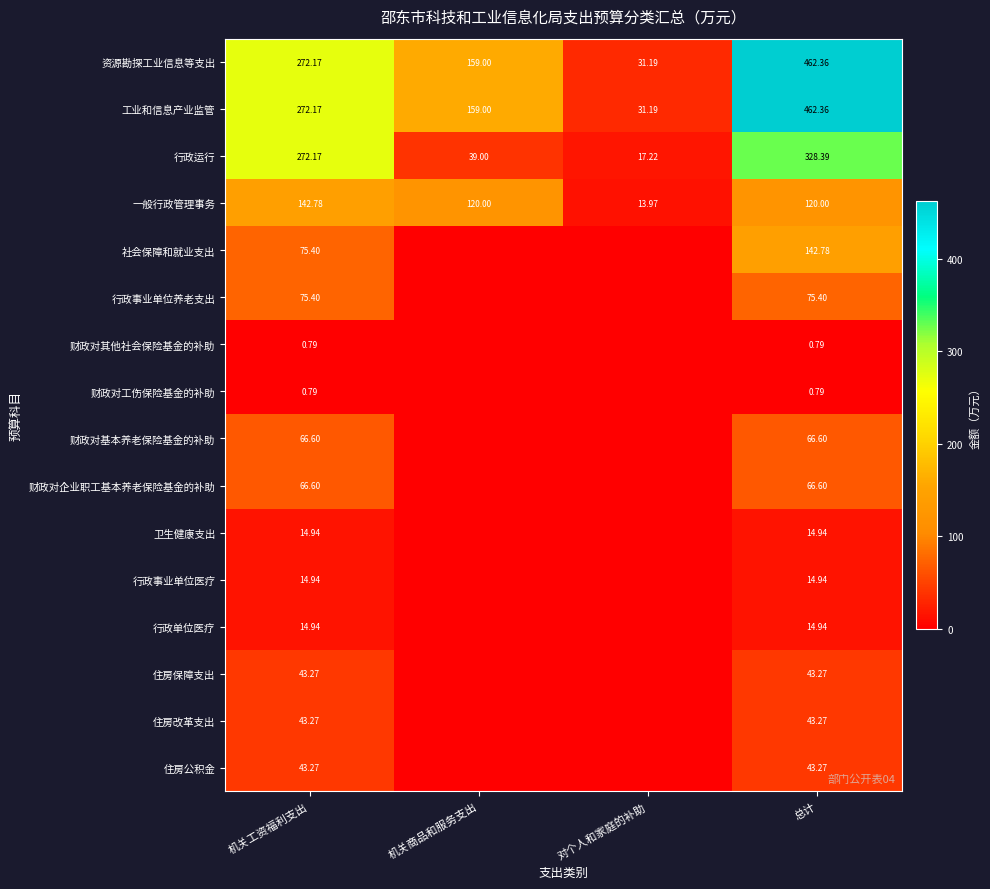

Rank the categories by 工业和信息产业监管 value from lowest to highest.

对个人和家庭的补助, 机关商品和服务支出, 机关工资福利支出, 总计